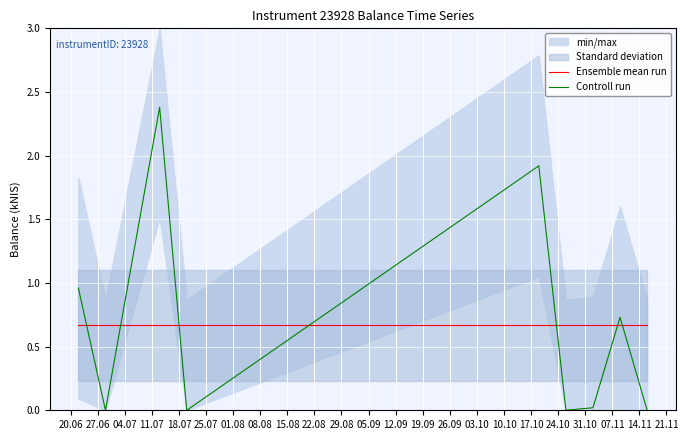

How many intersections are there between Ensemble mean run and Controll run?

7